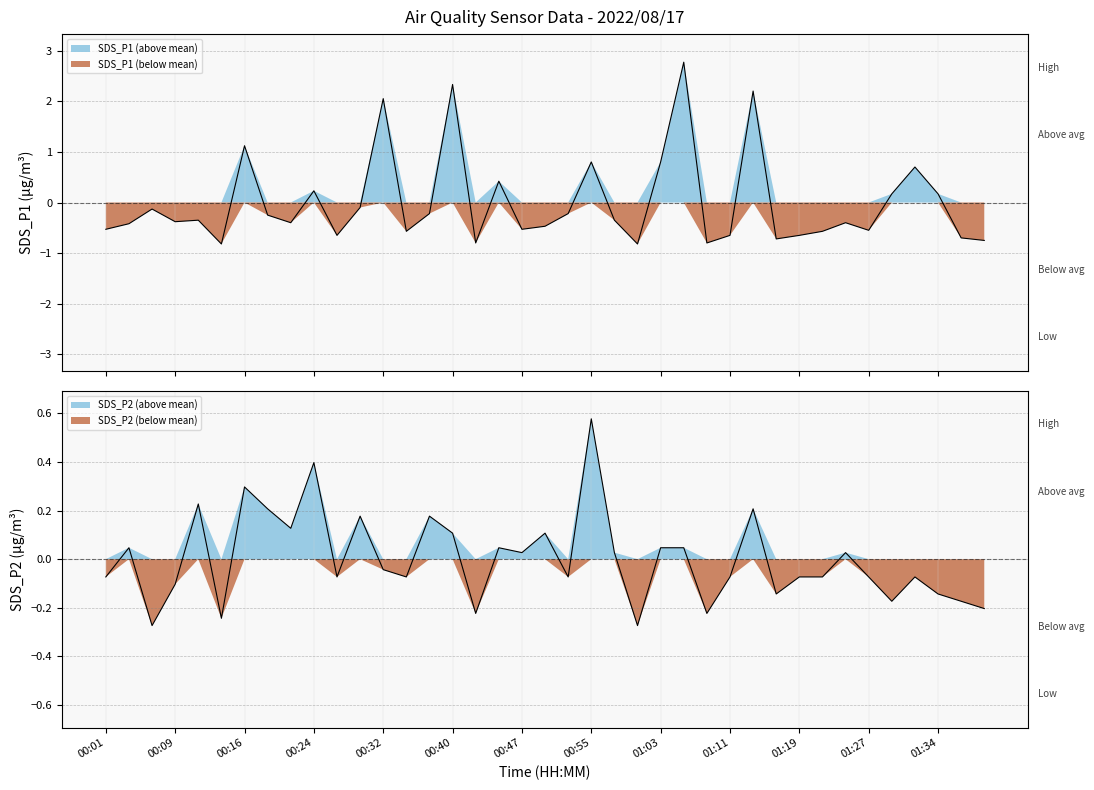

How many intersections are there between SDS_P2 and SDS_P1?

18